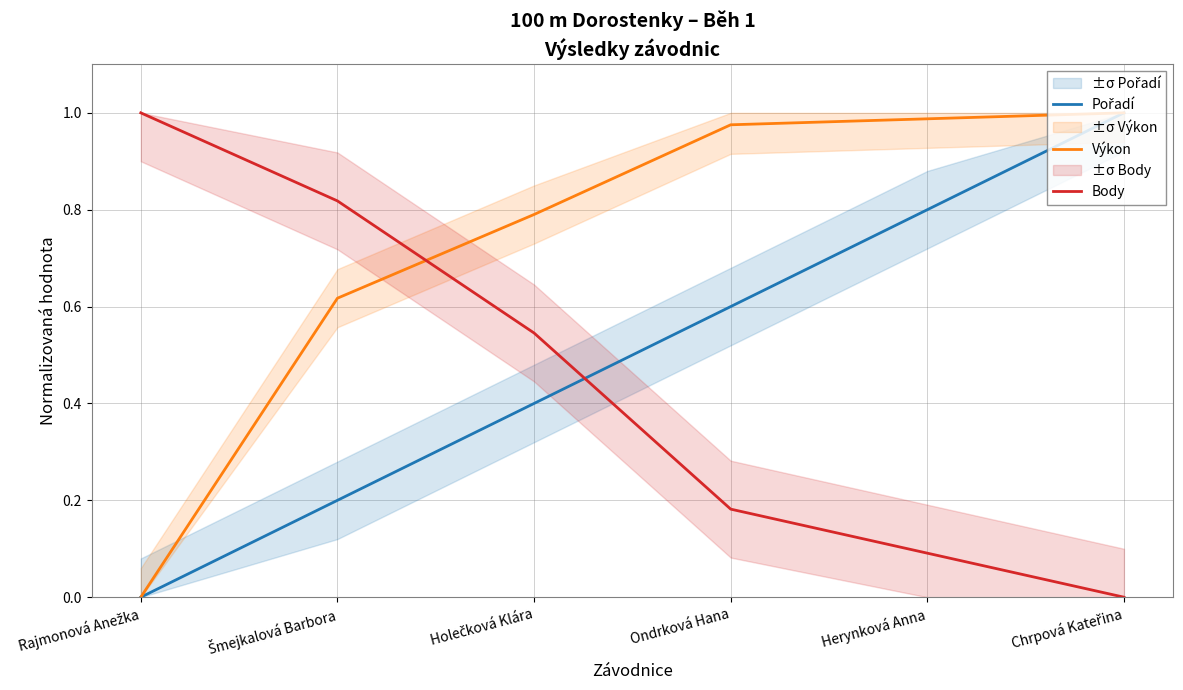

At how many categories does at least one series exceed 0?

6